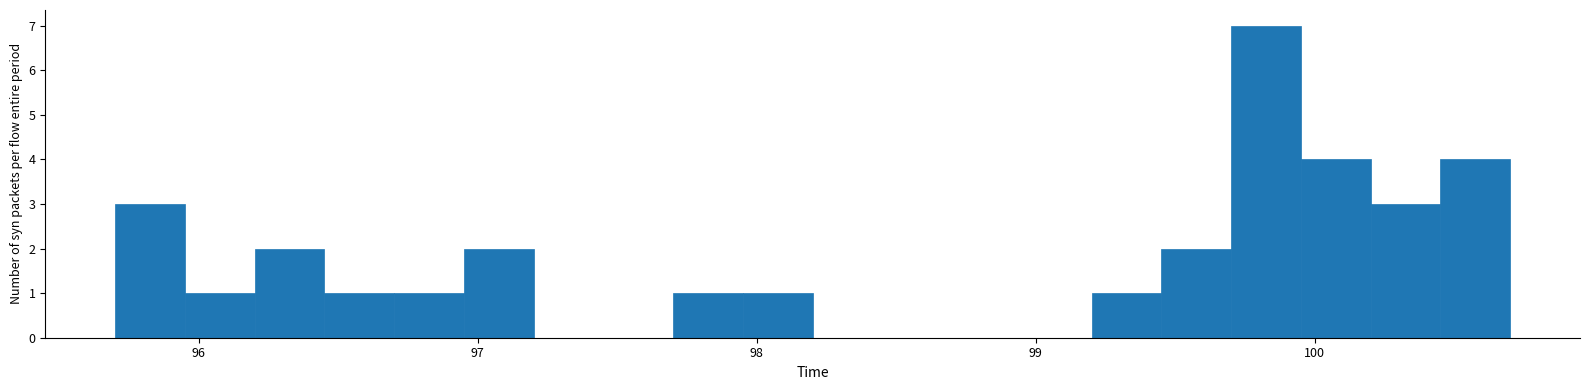

Read against the x-axis, roughly where is the centre of the tallest bar?

99.8